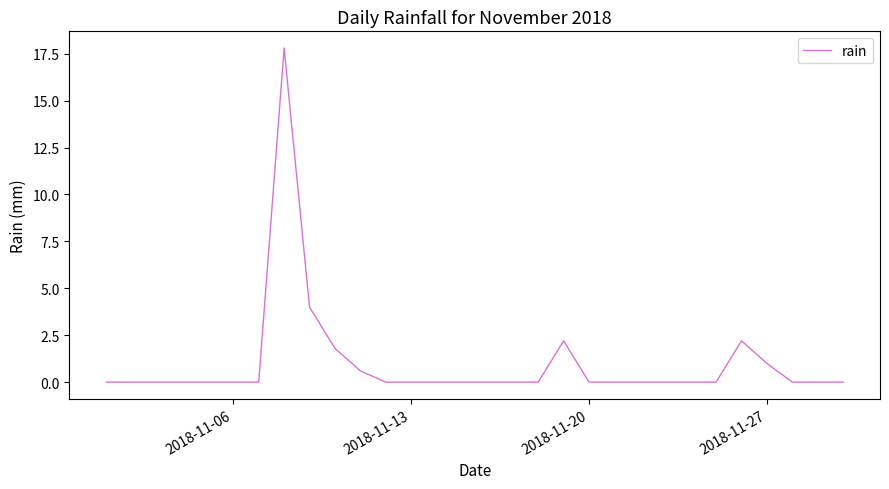

What is the difference between the maximum and minimum values?

17.8